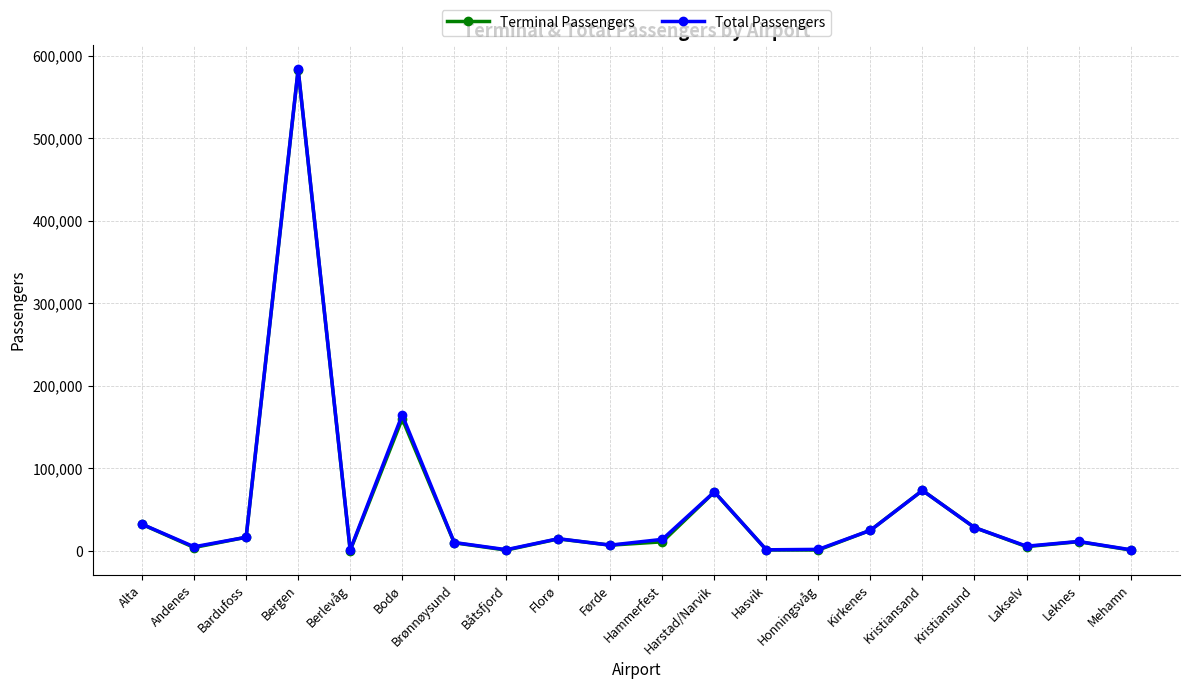

Where is Terminal Passengers nearest to the value 291818?

Bodø